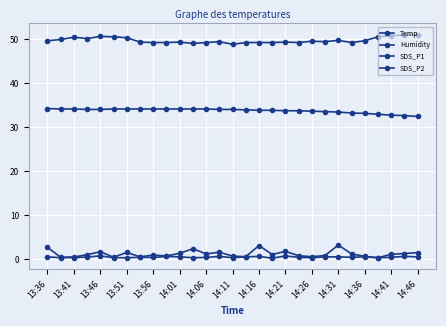

How many lines are shown in the chart?

4